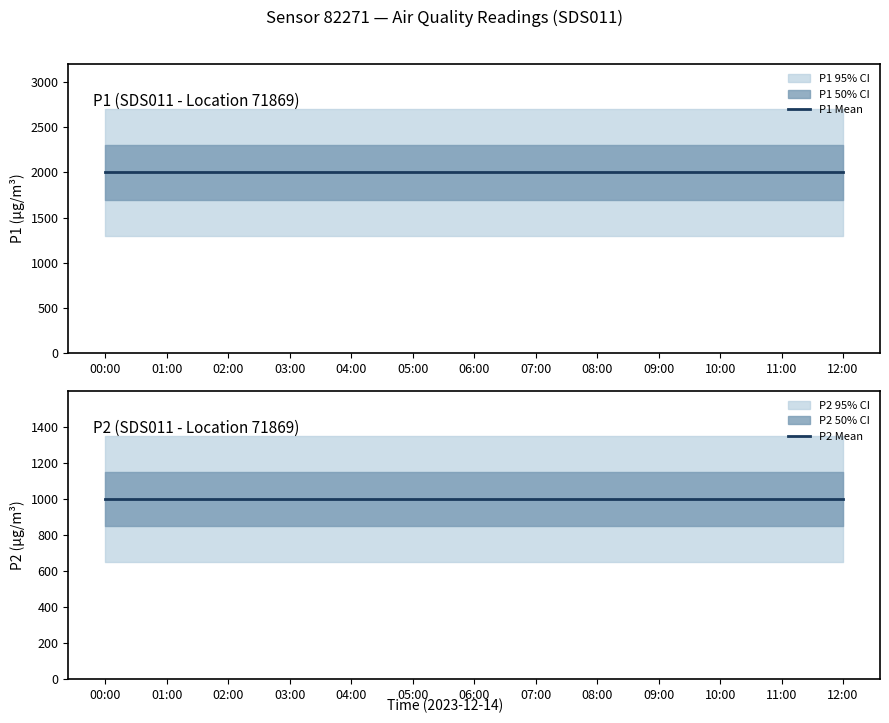

True or false: P2 Mean and P1 Mean cross at least once.

False